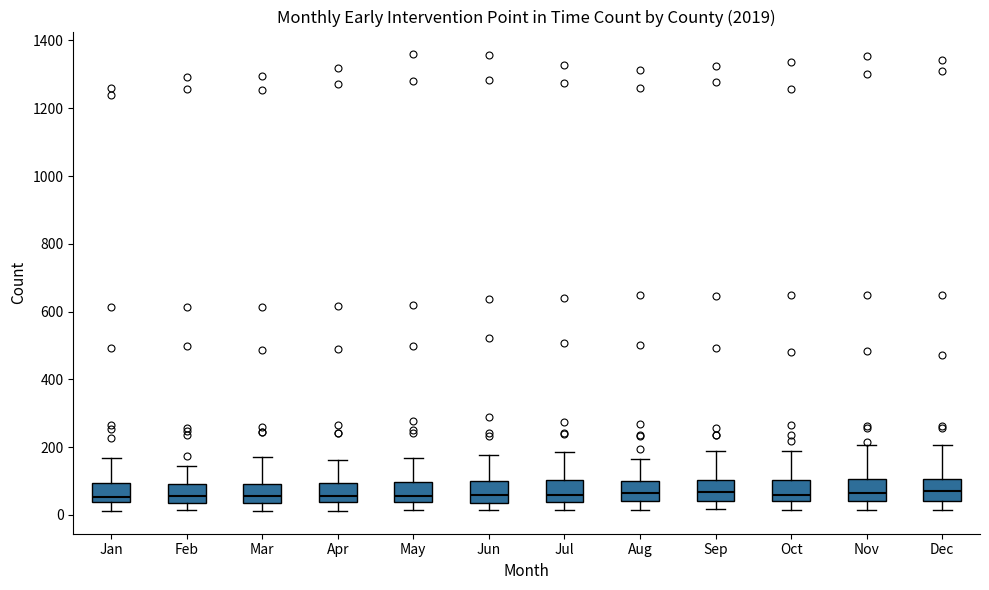

Where does the median line of the box for Jul sit on the y-axis? The values are not printed on the chart, so give them approximately, as read against the axis.

60